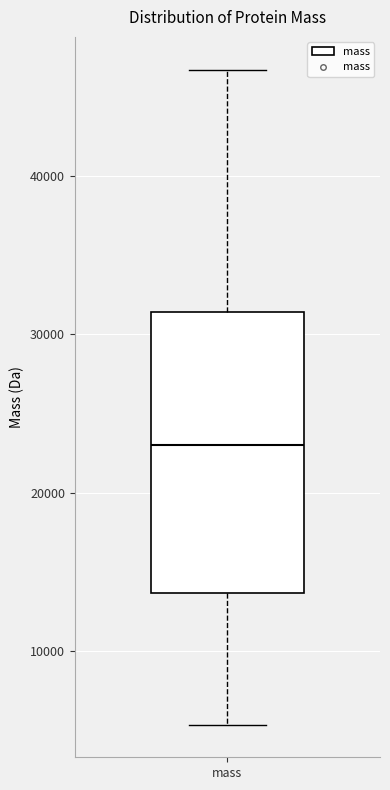

Transcribe this box plot: give where the median line is, the range the box spans, and where the two whiskers end, as read against the y-axis. The values are not printed on the chart, so give them approximately, as read against the axis.

median 23000, box 14000 to 31000, whiskers 5000 to 47000